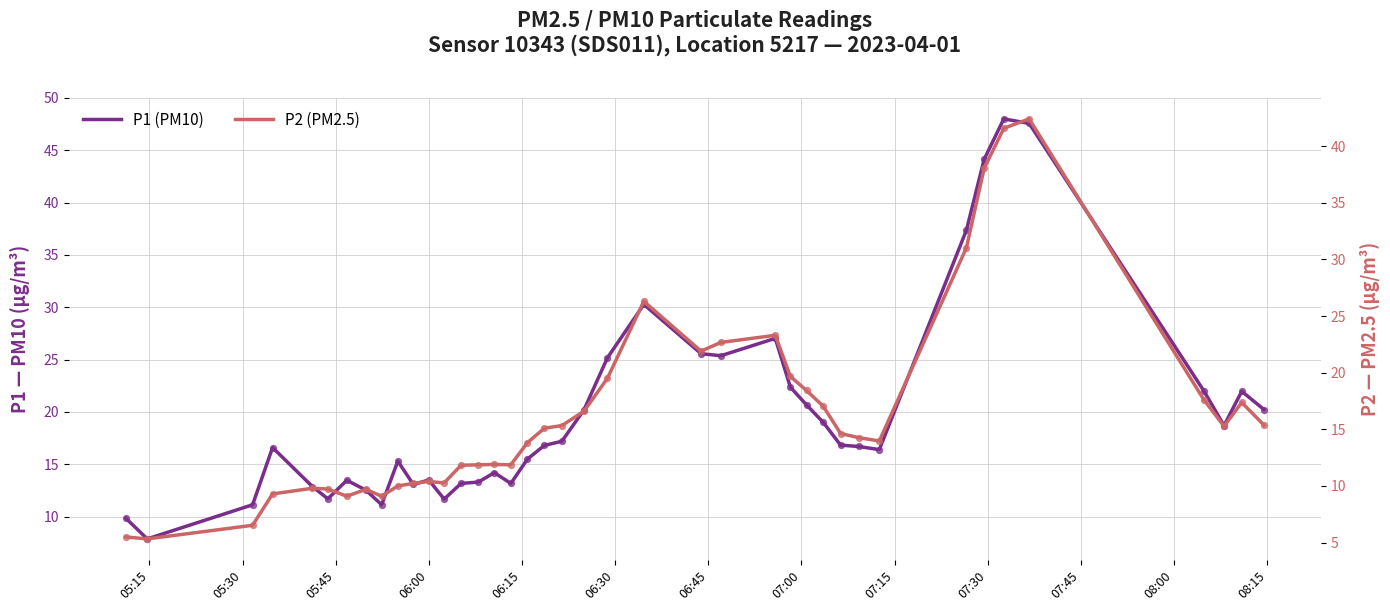

Which series reaches the minimum Y coordinate?

P2 (PM2.5)